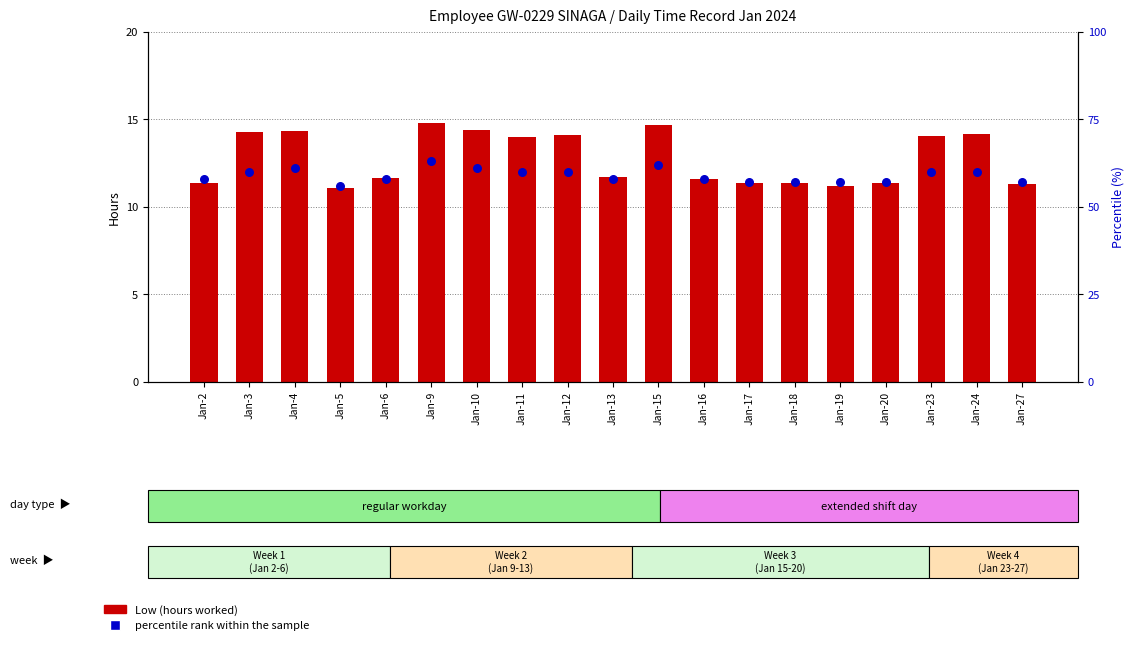

Which series has the largest total across all categories?

percentile rank within the sample